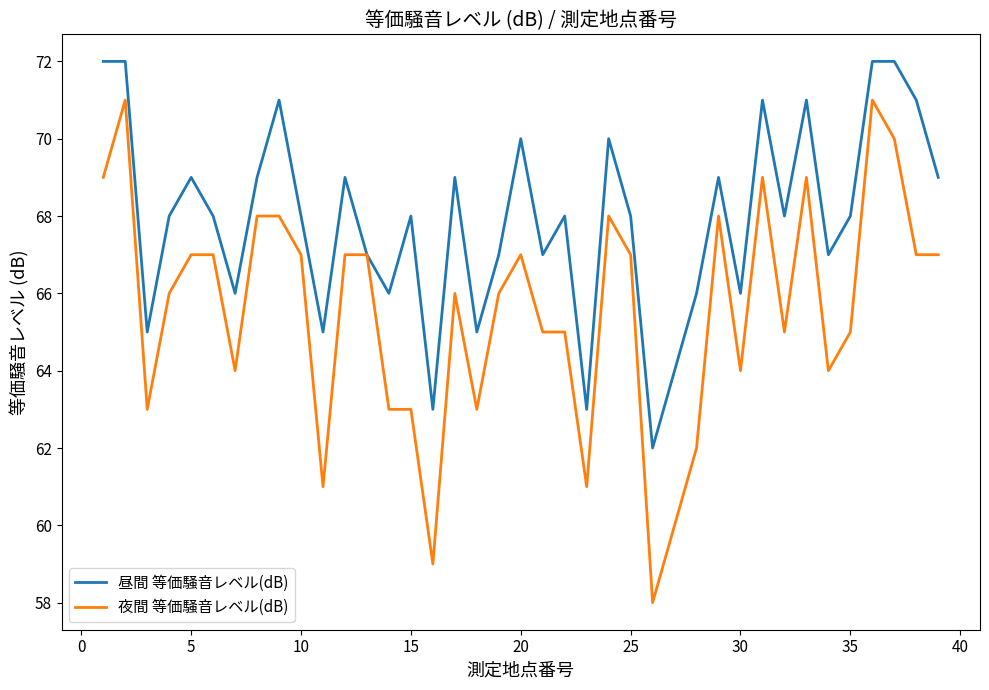

What is the minimum value shown in the chart?

58